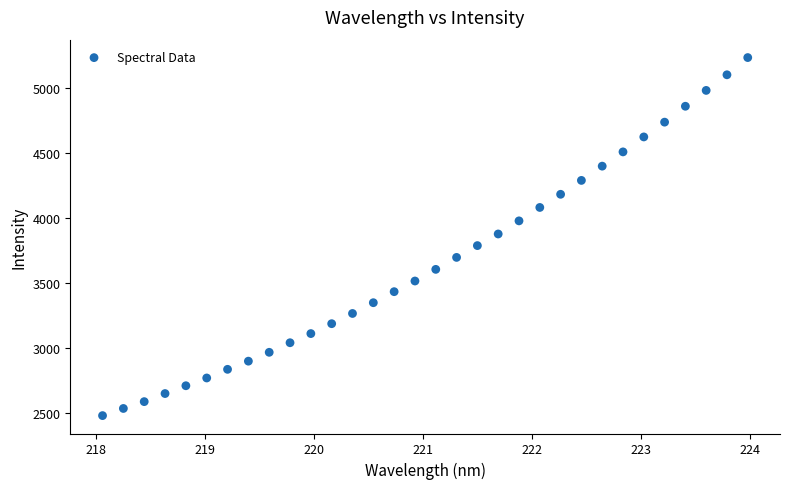

How many data points are displayed?

32